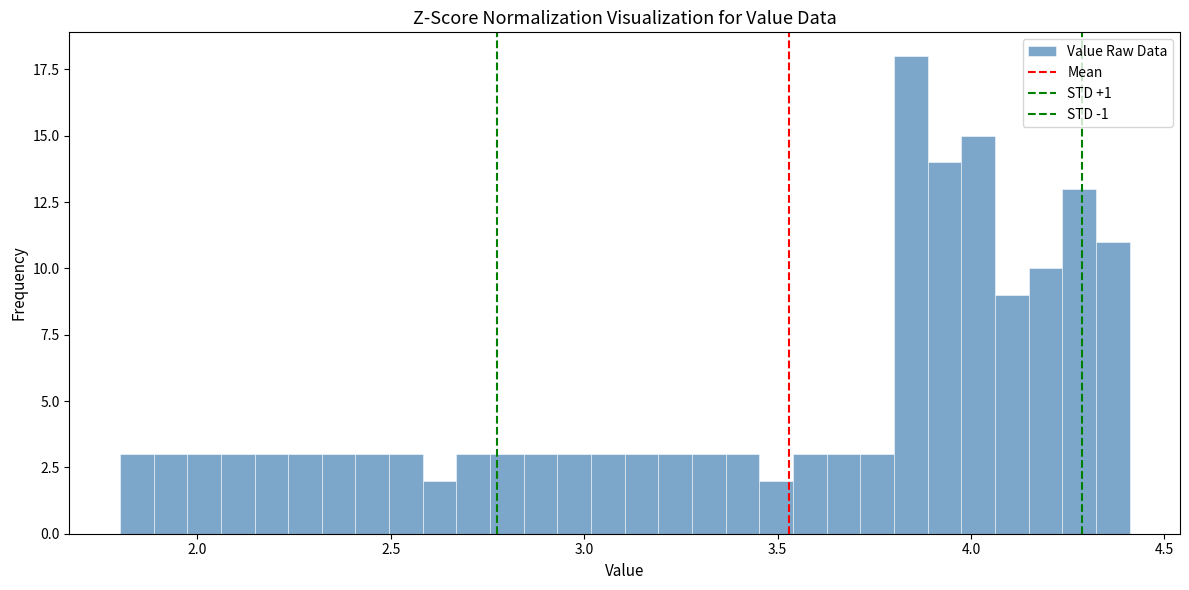

Read against the x-axis, roughly where is the centre of the tallest bar?

3.85